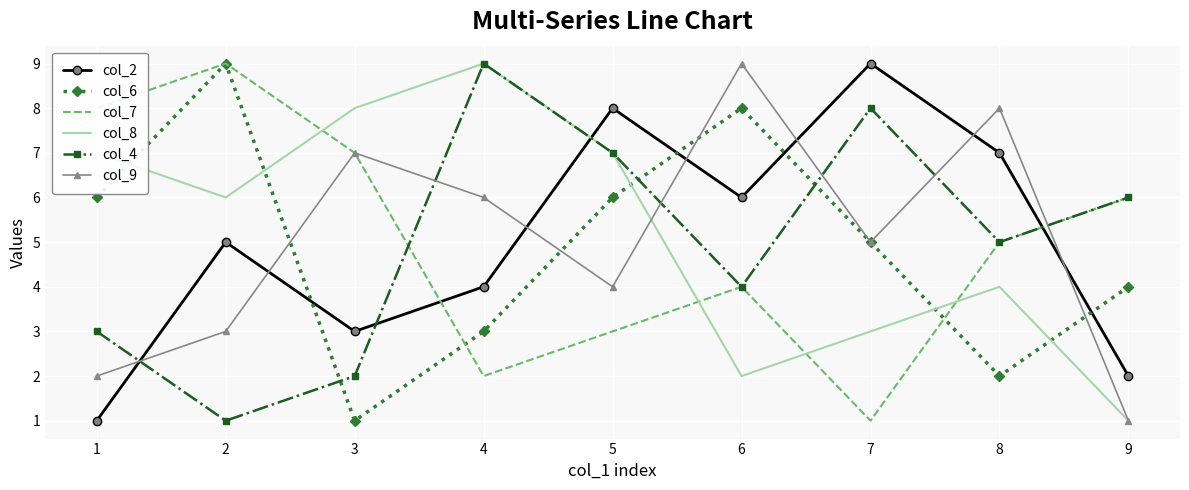

Count the col_7 values in the range 3 to 7.

5